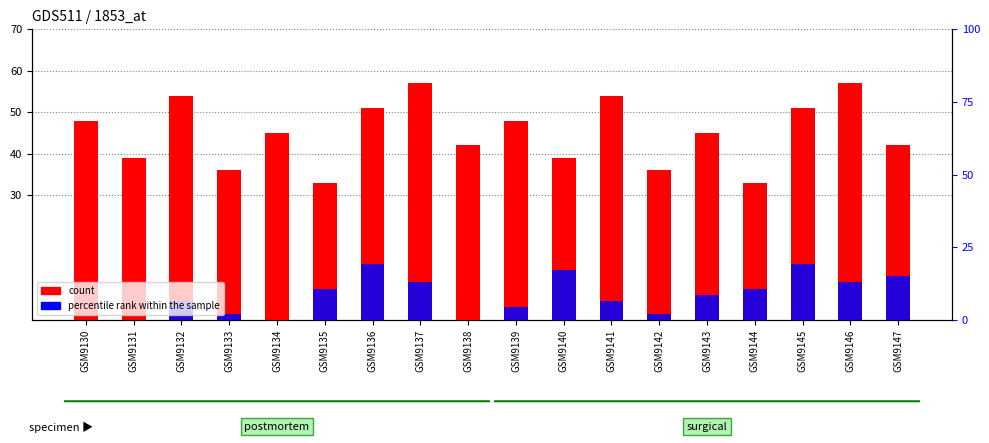

Reading right to left, transcribe all the data shown in this chart.

count: 42.0	57.0	51.0	33.0	45.0	36.0	54.0	39.0	48.0	42.0	57.0	51.0	33.0	45.0	36.0	54.0	39.0	48.0
percentile rank within the sample: 10.5	9.0	13.5	7.5	6.0	1.5	4.5	12.0	3.0	0.0	9.0	13.5	7.5	0.0	1.5	4.5	0.0	0.0